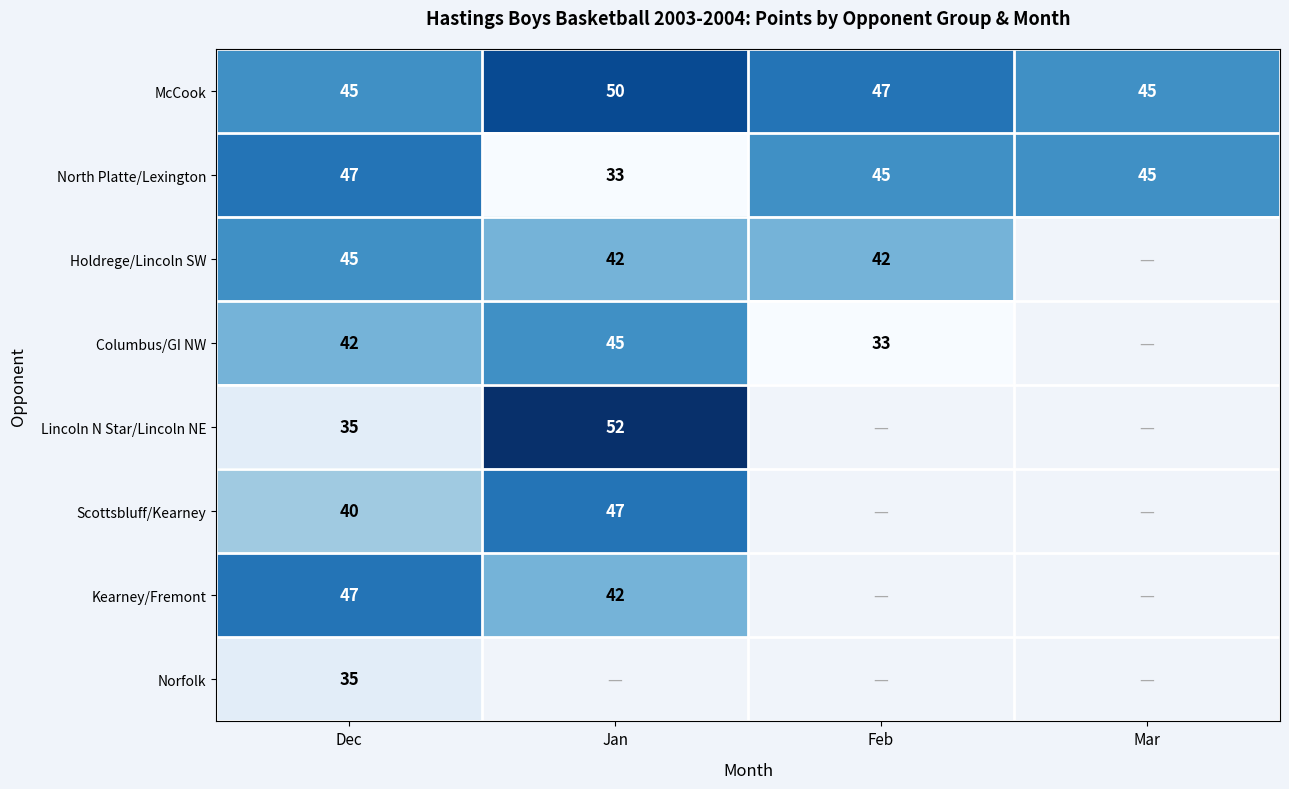

The value of Scottsbluff/Kearney at Dec is 58. True or false?

False